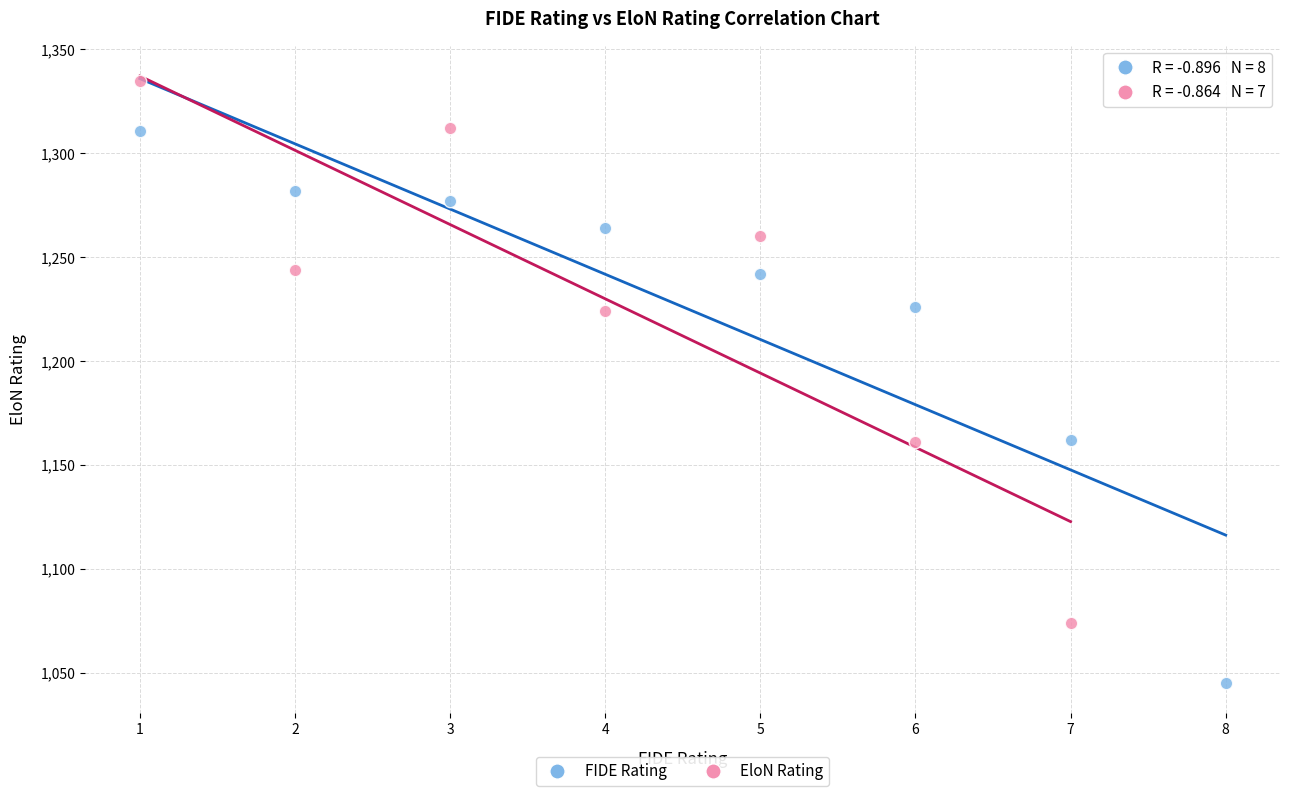

Which series contains the highest Y value?

EloN Rating